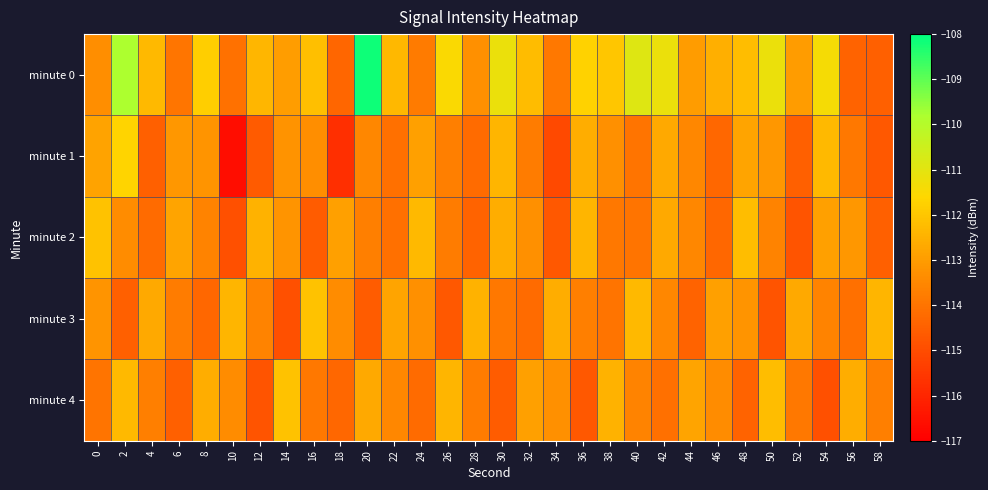

How many data points does each series have?

30